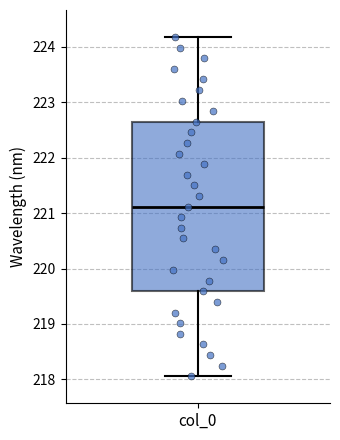

Read this box plot against the y-axis: the position of the median line, the range covered by the box, and the ends of both whiskers. The values are not printed on the chart, so give them approximately, as read against the axis.

median 221.1, box 219.6 to 222.6, whiskers 218.1 to 224.2